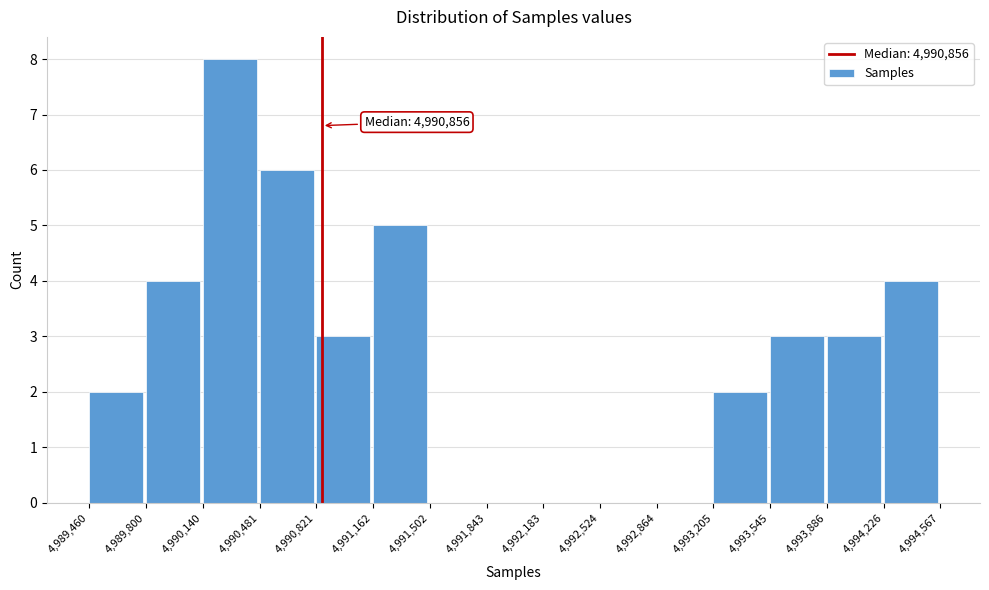

Over which range of the x-axis is the bar tallest?

4,990,140 to 4,990,481